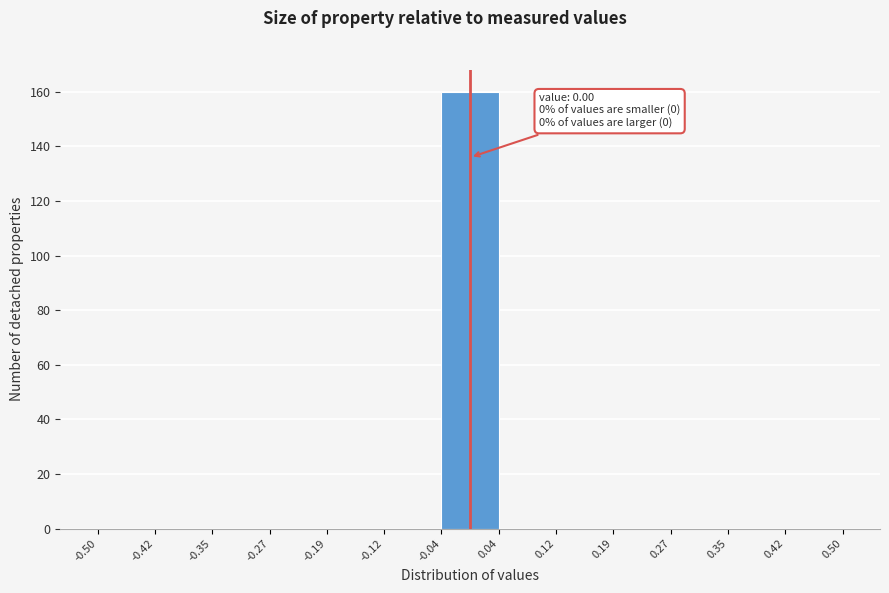

Over which range of the x-axis is the bar tallest?

-0.04 to 0.04